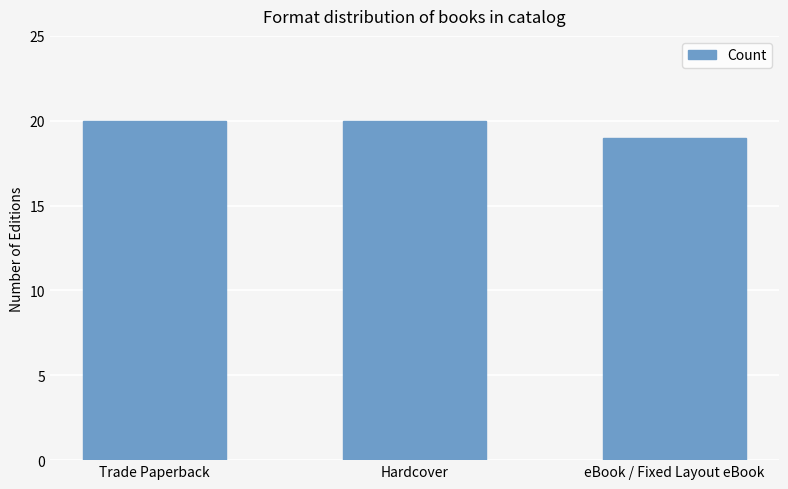

What value does the data have at Trade Paperback?

20